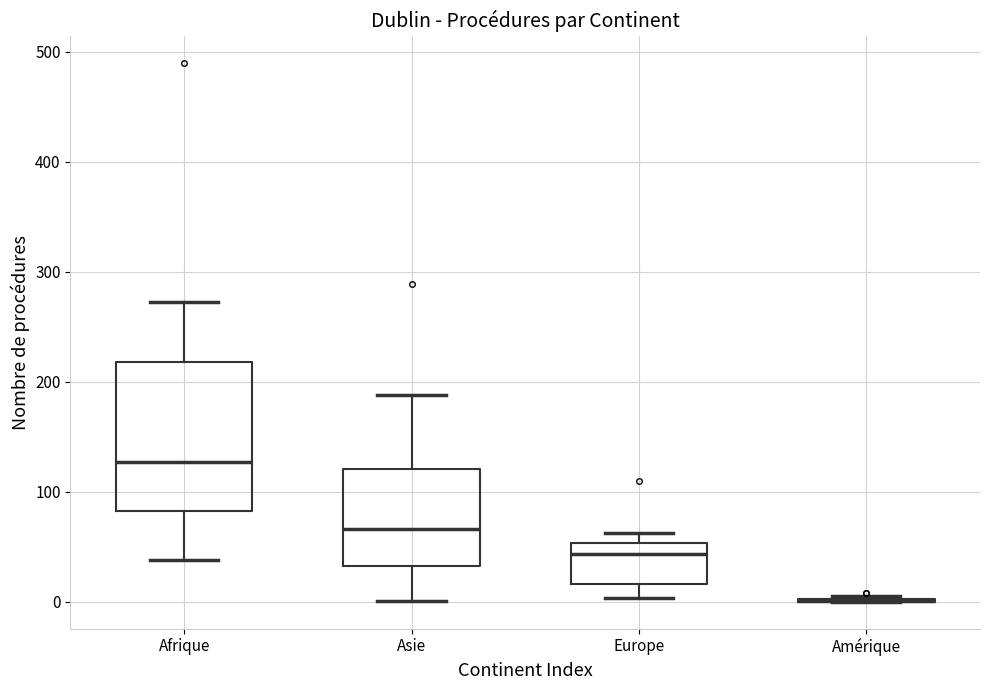

Comparing the boxes themselves (not the whiskers), which one is the tallest?

Afrique